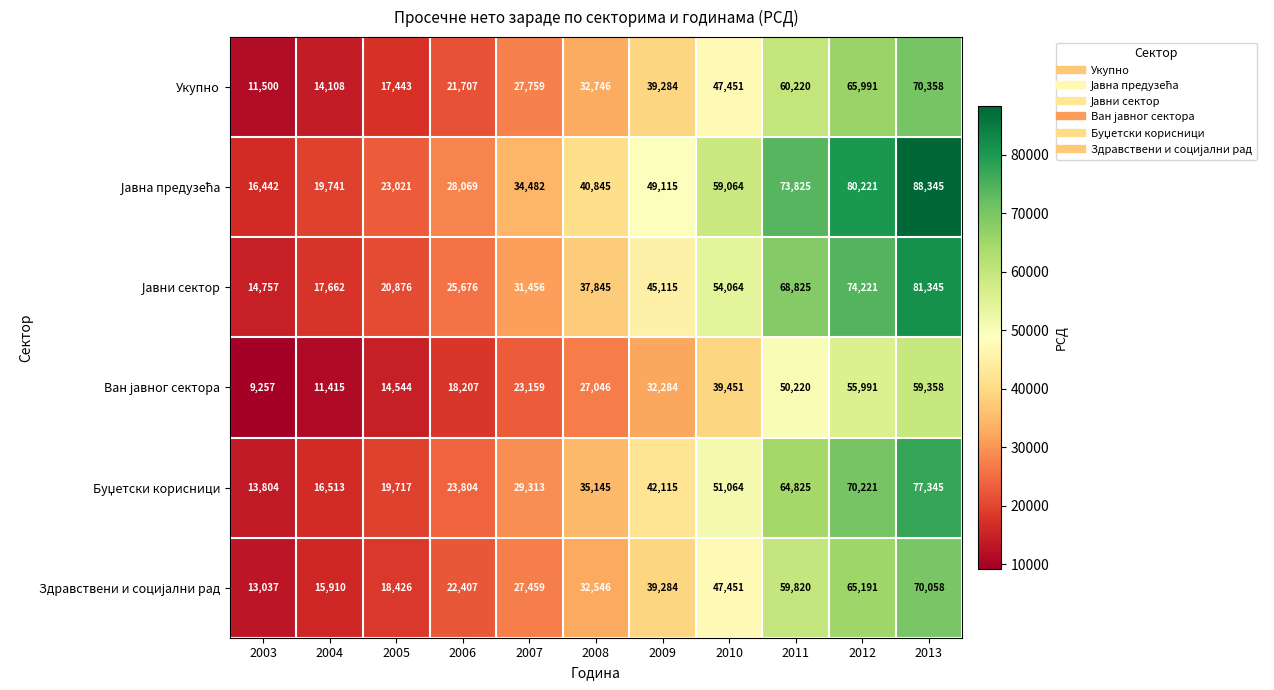

What is the spread (max minus min) of values at 2008?

13799